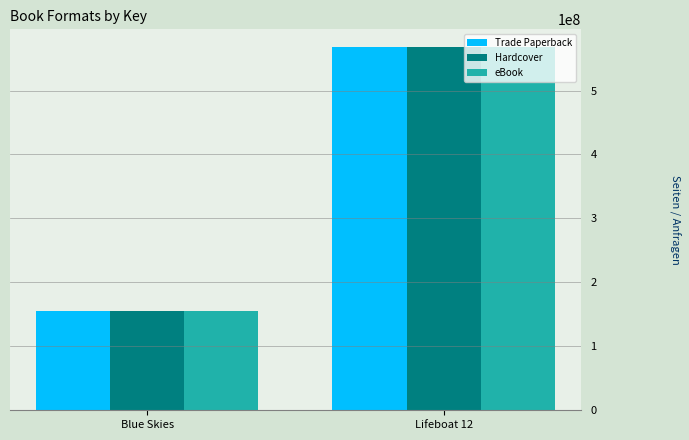

At how many categories does at least one series exceed 436395157?

1